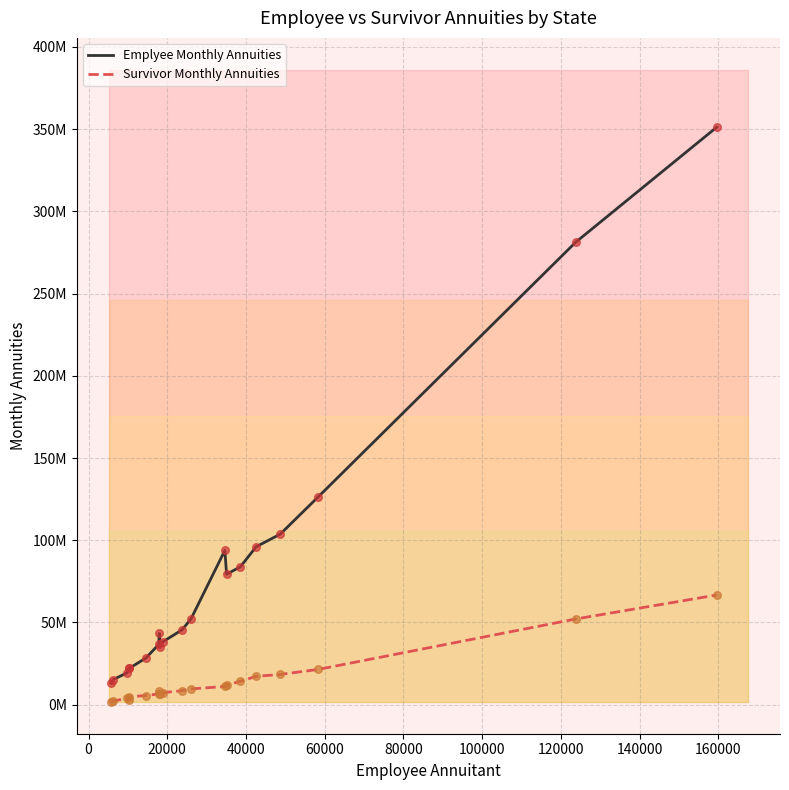

What is the total value across all series at 80000?

33868000